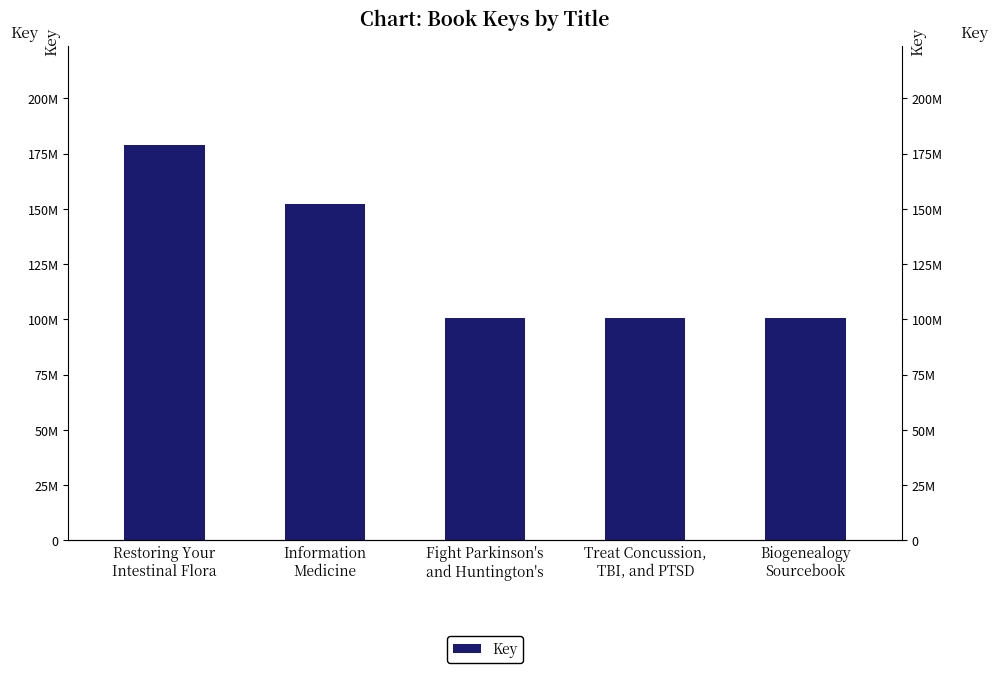

List the labels in order of value, largest first.

Restoring Your
Intestinal Flora, Information
Medicine, Treat Concussion,
TBI, and PTSD, Biogenealogy
Sourcebook, Fight Parkinson's
and Huntington's